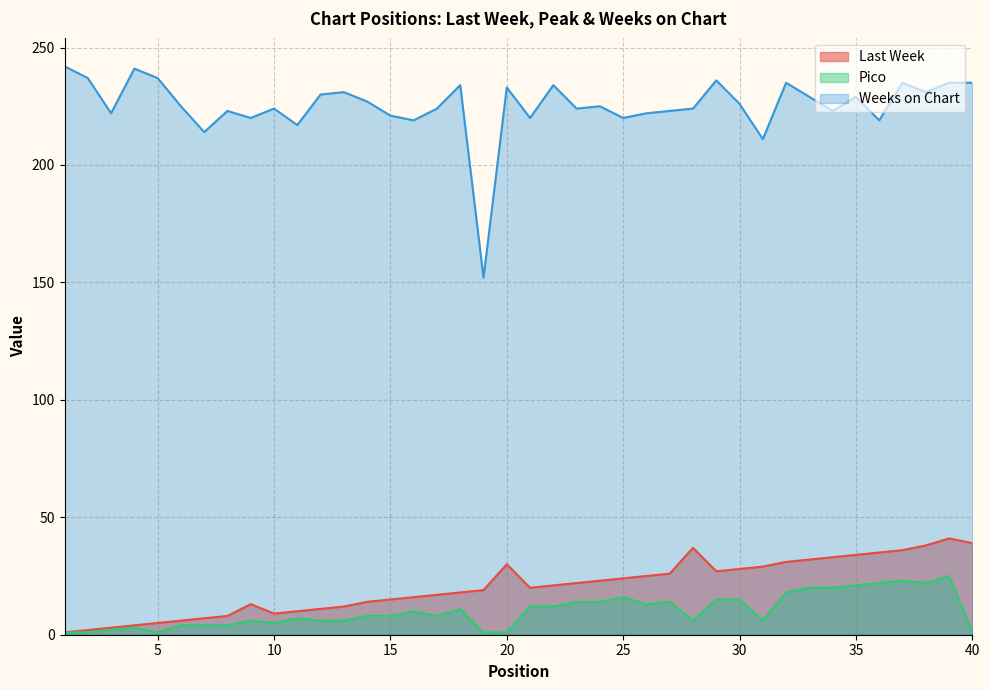

What is the value of the Weeks on Chart point at the 15th from the left?

221